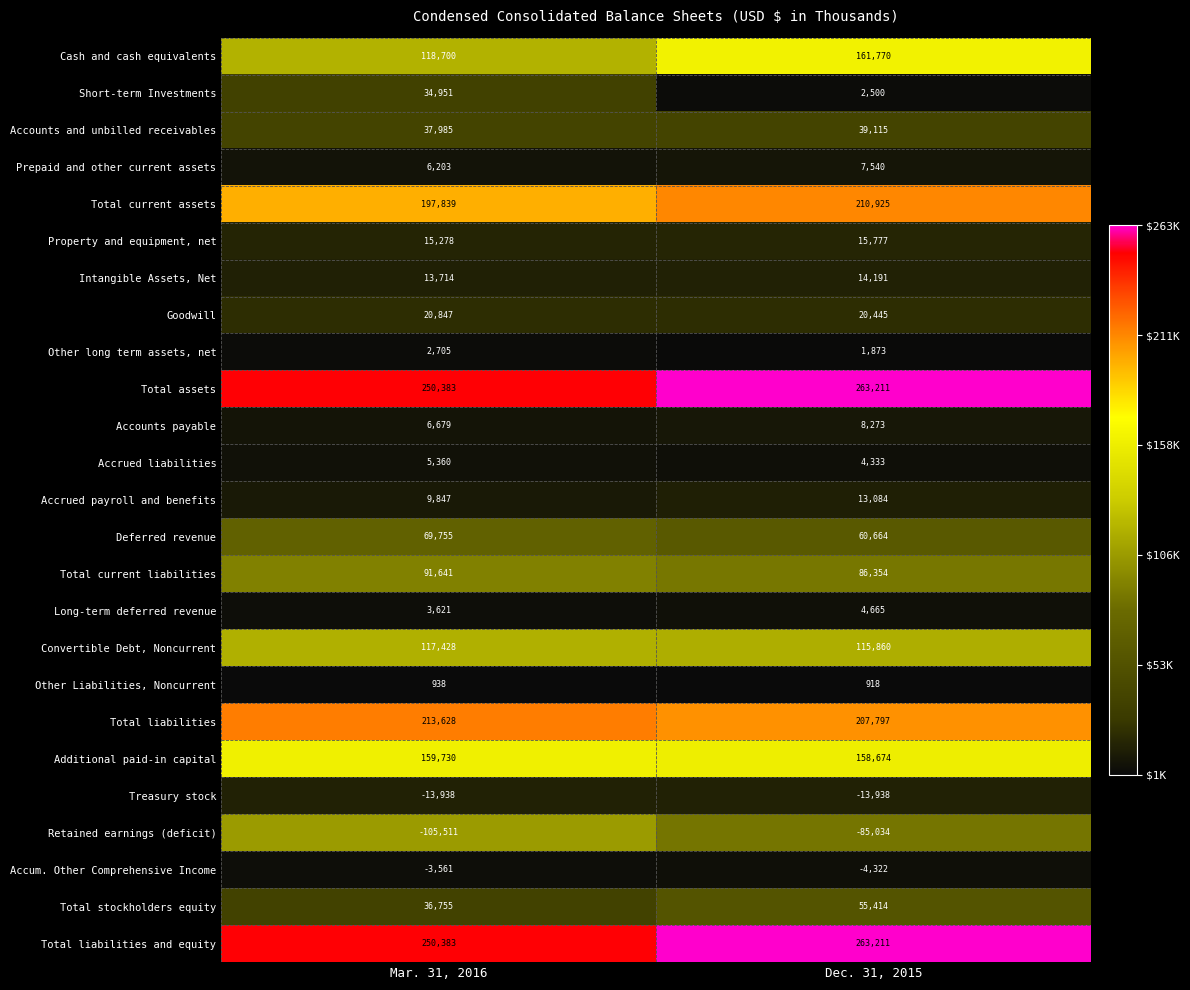

List the labels in order of Total liabilities and equity value, largest first.

Dec. 31, 2015, Mar. 31, 2016